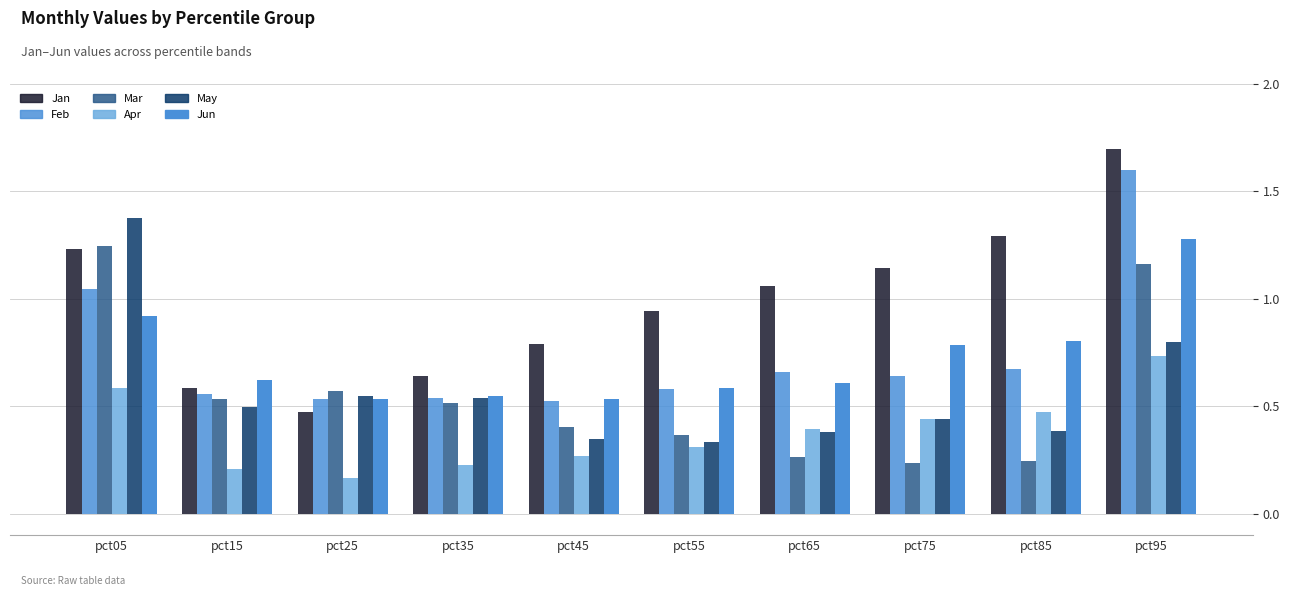

How many bars are there in each group?

6